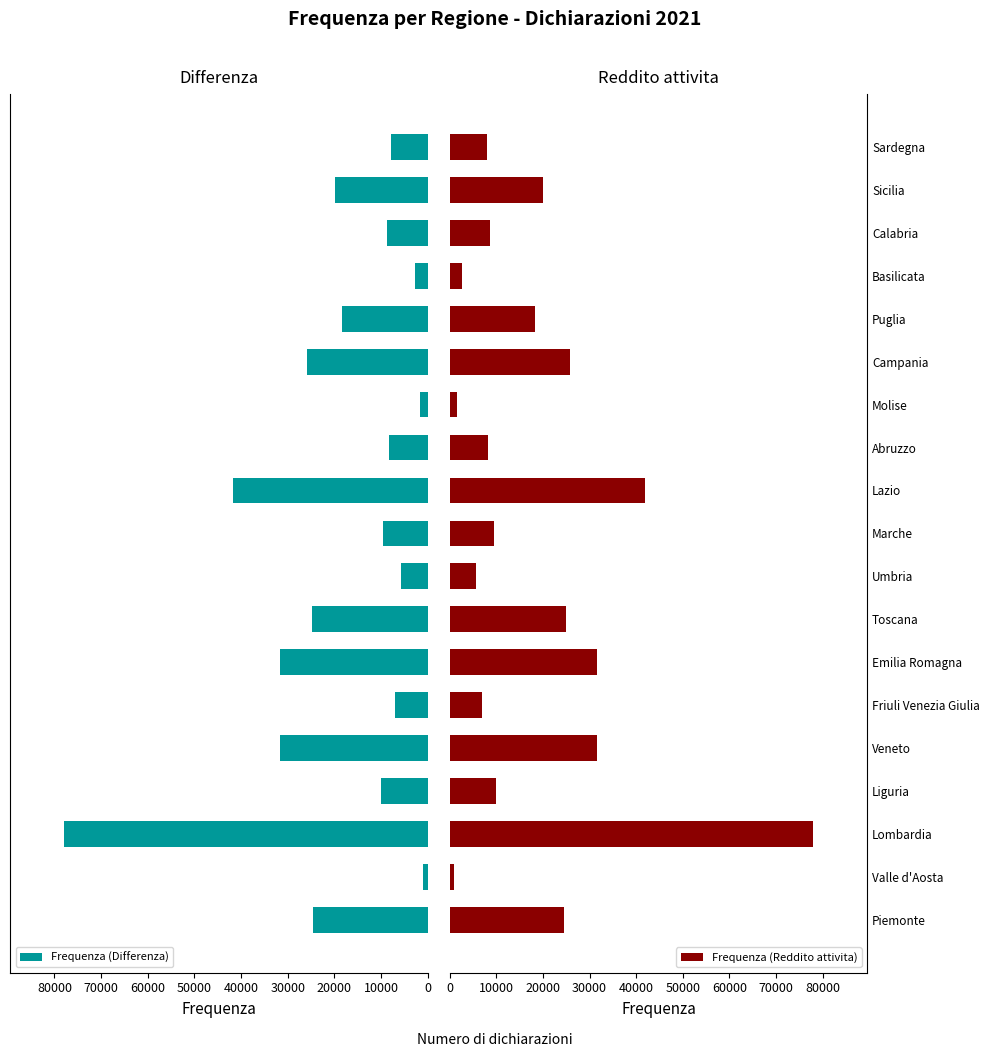

What is the difference between the maximum and minimum values in the Frequenza (Differenza) series?

76948